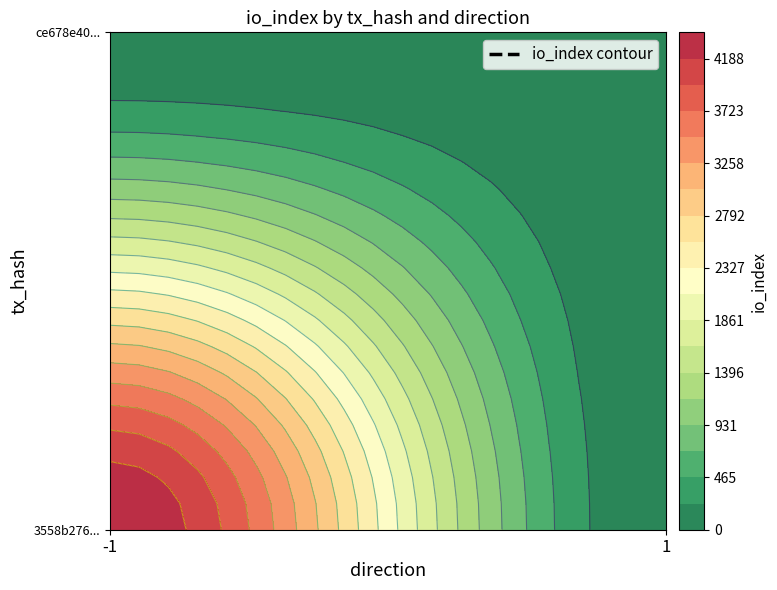

How many values in the 3558b276f7c9fdc845abb18167323acca99701d series are below 4421?

1